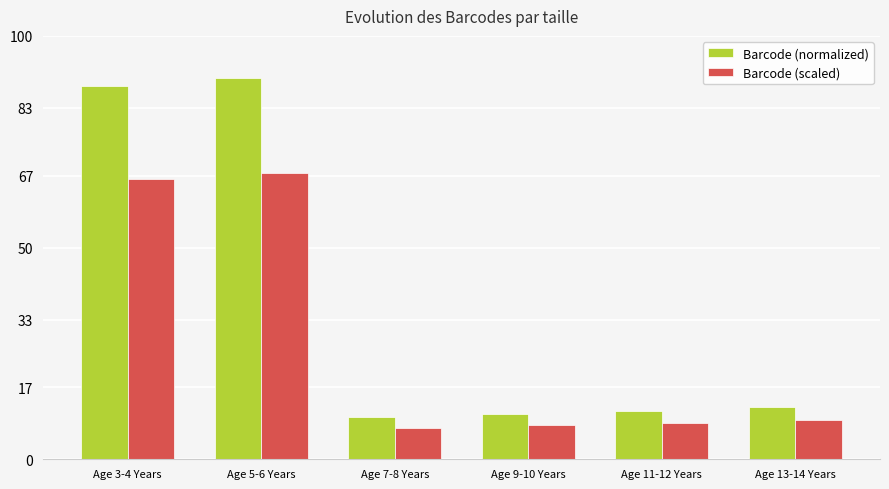

What is the sum of all Barcode (normalized) values?

222.7